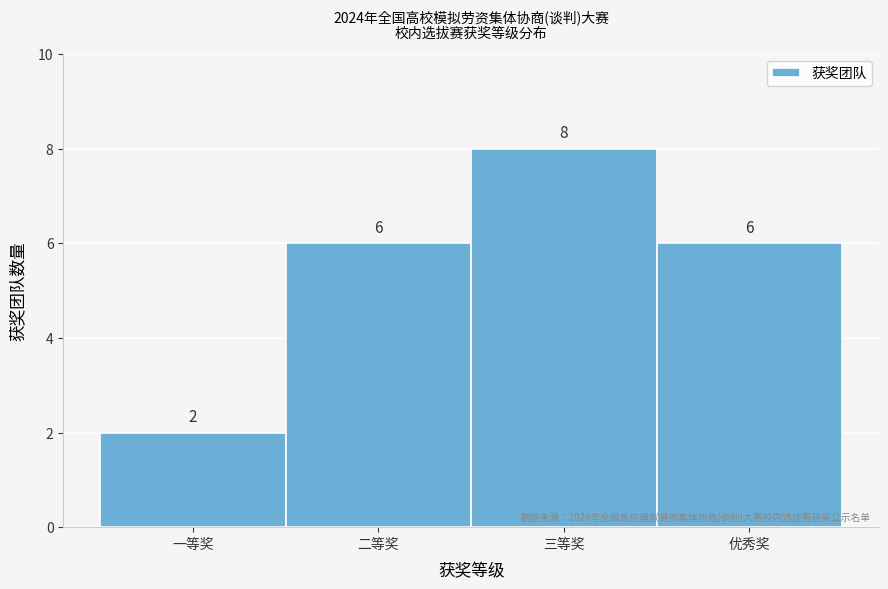

Reading right to left, what are all the values shown in this chart?

优秀奖=6	三等奖=8	二等奖=6	一等奖=2